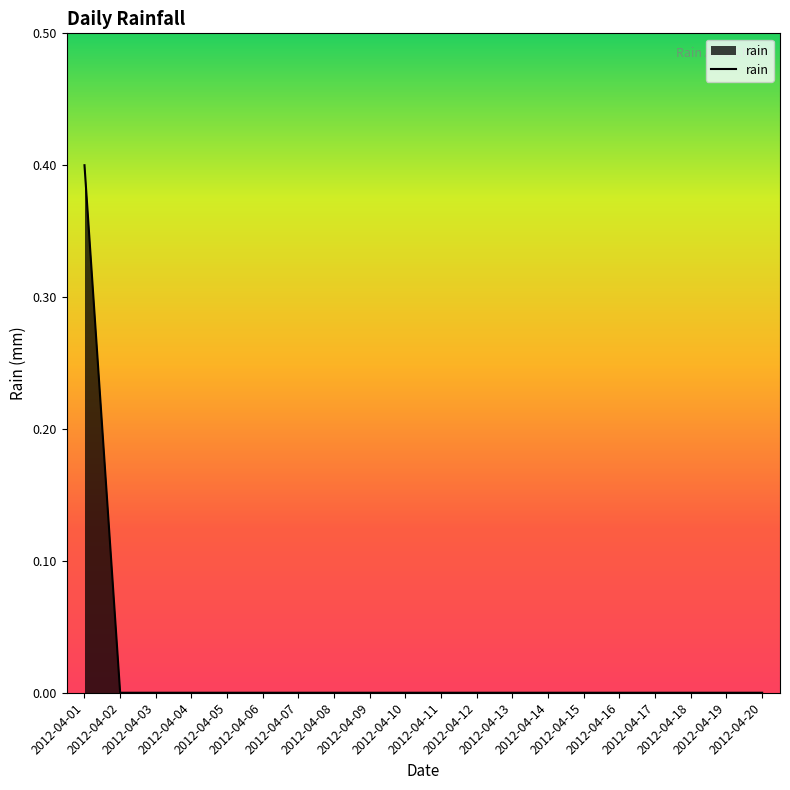

What is the difference between the maximum and minimum values?

0.4